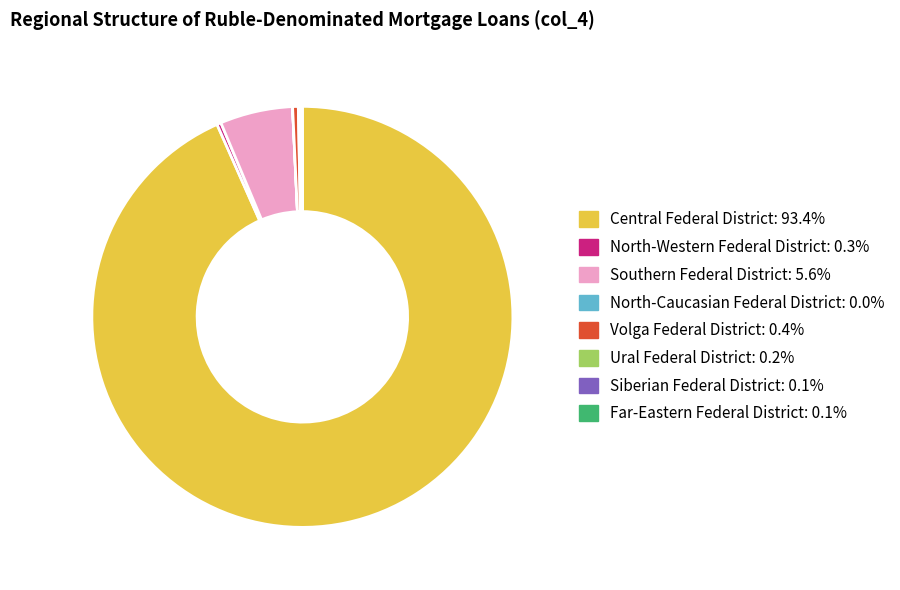

Is there a majority slice in this chart?

Yes